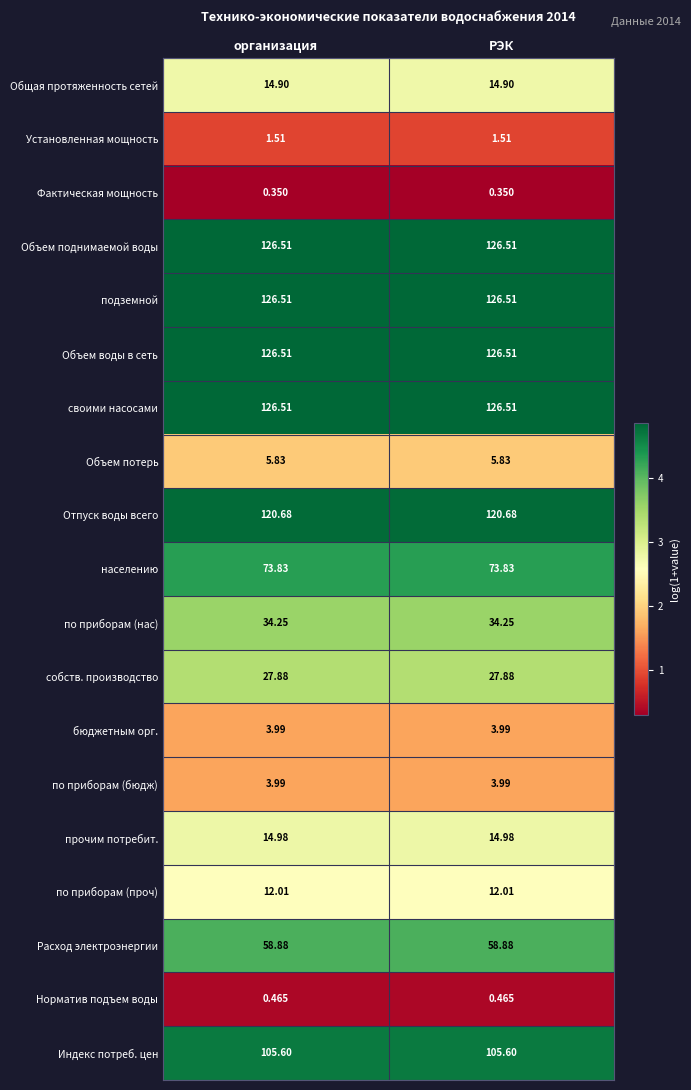

Is the value of Норматив подъем воды at организация greater than the value of населению at организация?

No